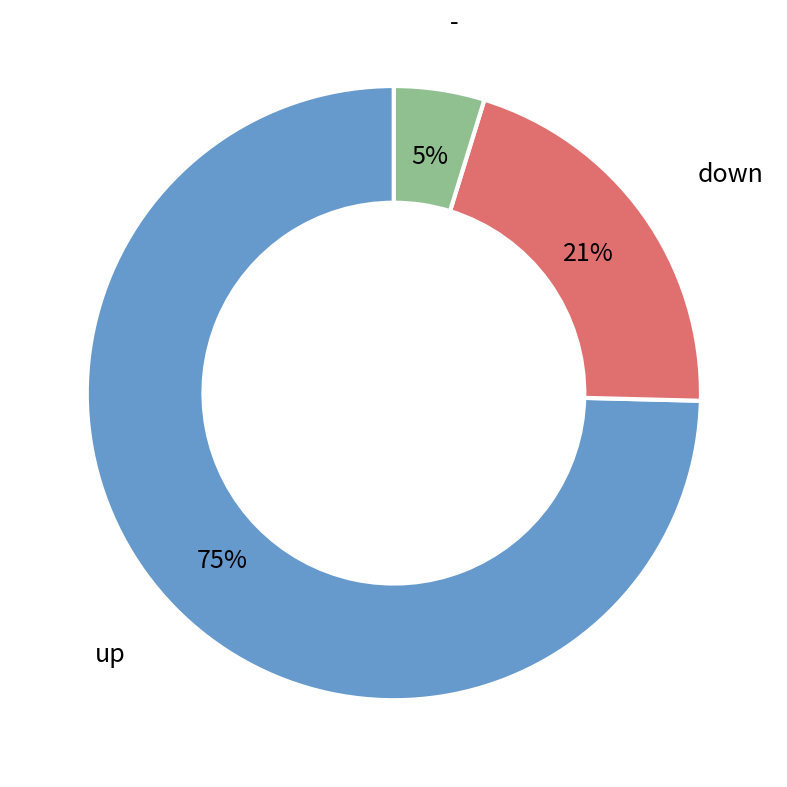

Which category has the biggest portion of the pie?

up